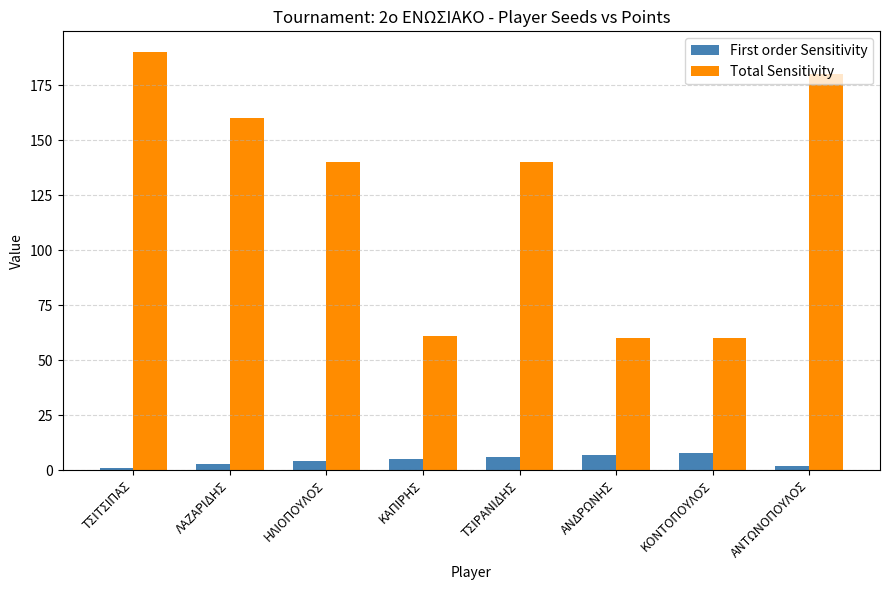

What is the total value across all series at ΤΣΙΡΑΝΙΔΗΣ?

146